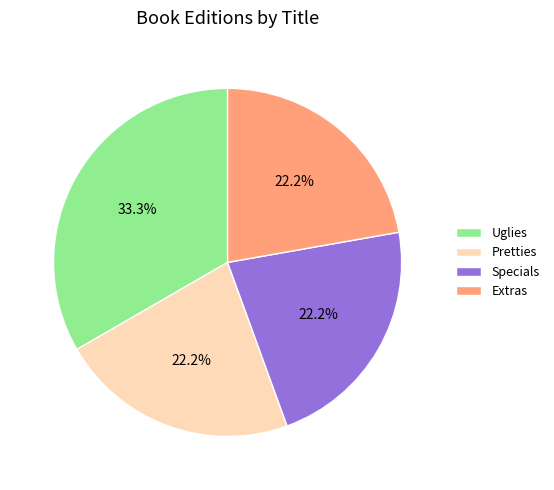

Which has a higher value, Uglies or Pretties?

Uglies